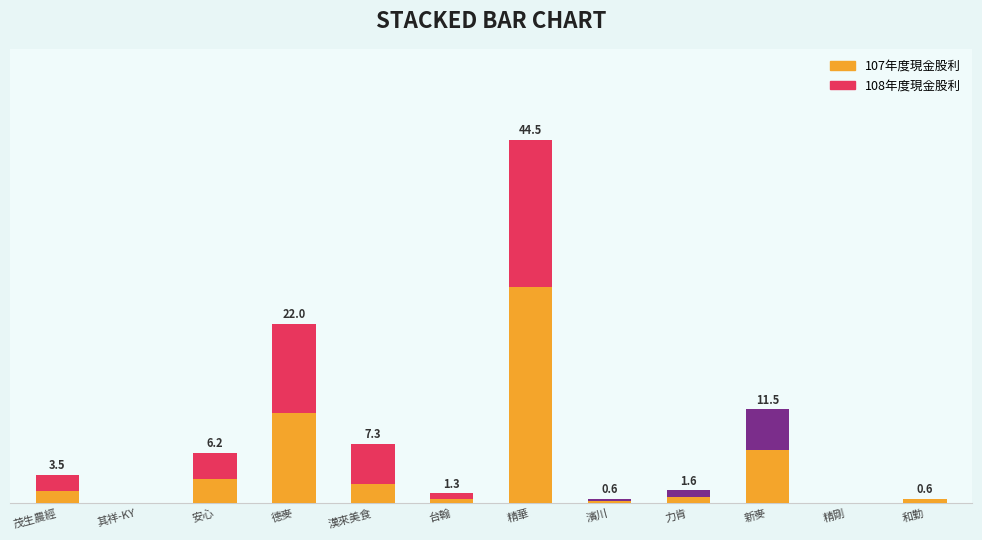

Is it true that 107年度現金股利 equals 3.3 at 德麥?

False